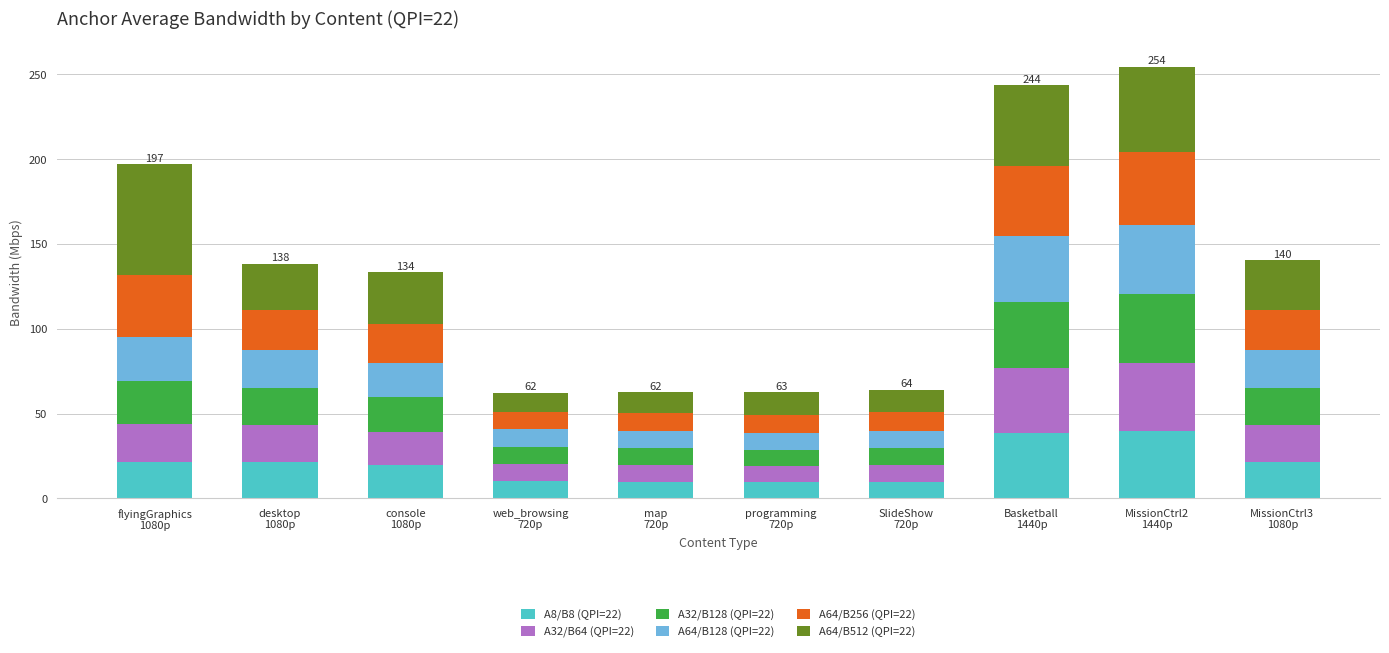

What is the highest value of the A8/B8 (QPI=22) series?

39.7